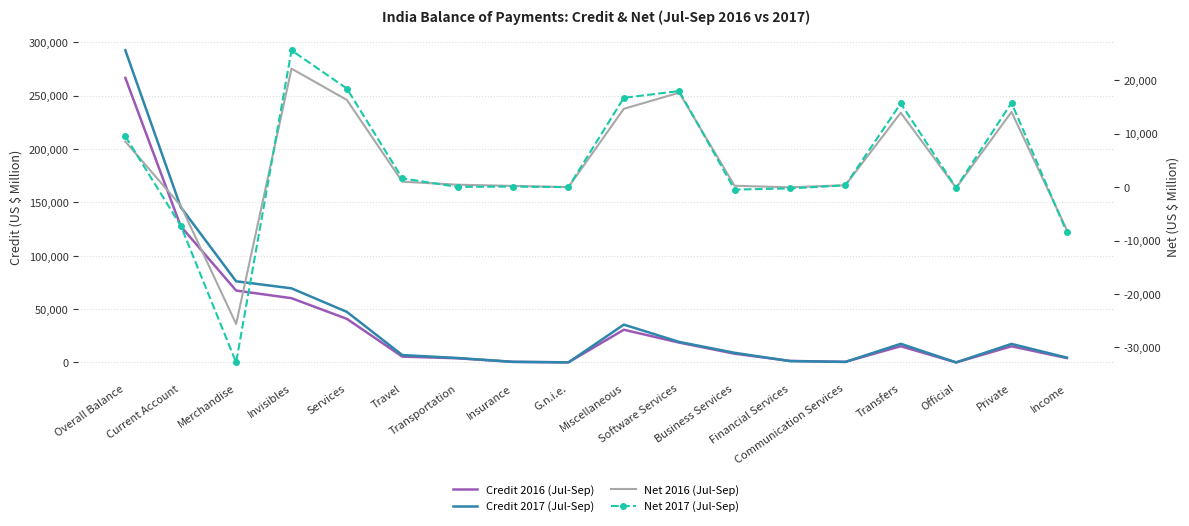

How many data points in Net 2016 (Jul-Sep) are less than 439?

9